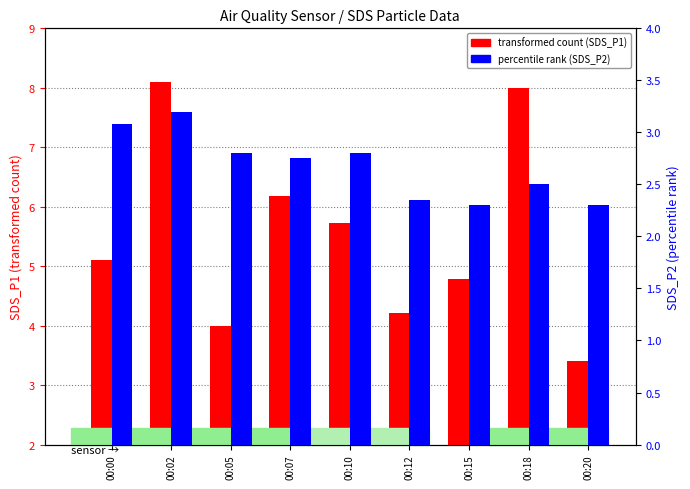

What is the difference between the maximum and second lowest values in the transformed count (SDS_P1) series?

4.1